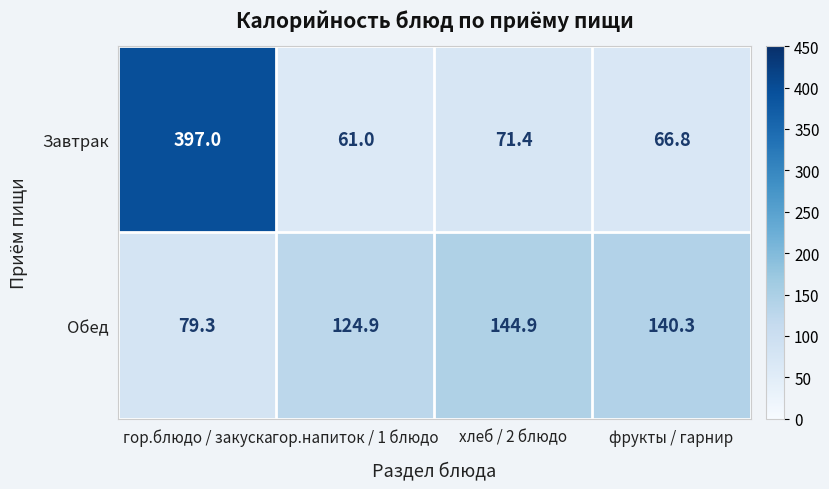

What is the difference between the maximum and minimum values in the Завтрак series?

336.0